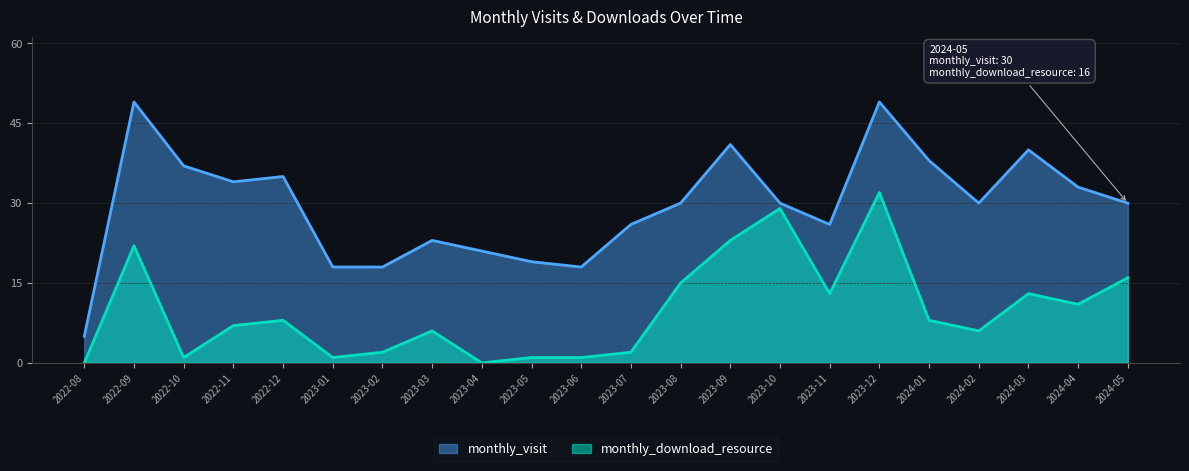

How many values in the monthly_visit series are below 30?

9